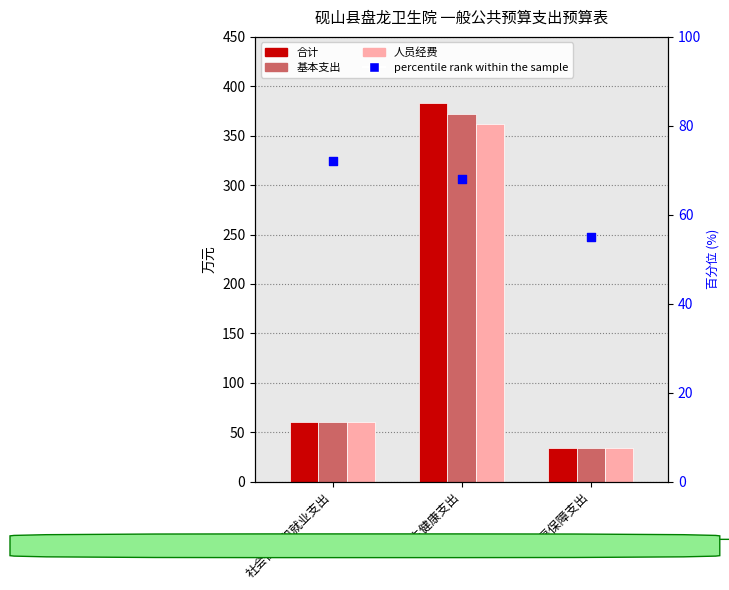

What is the total value across all series at 社会保障和就业支出?

253.4